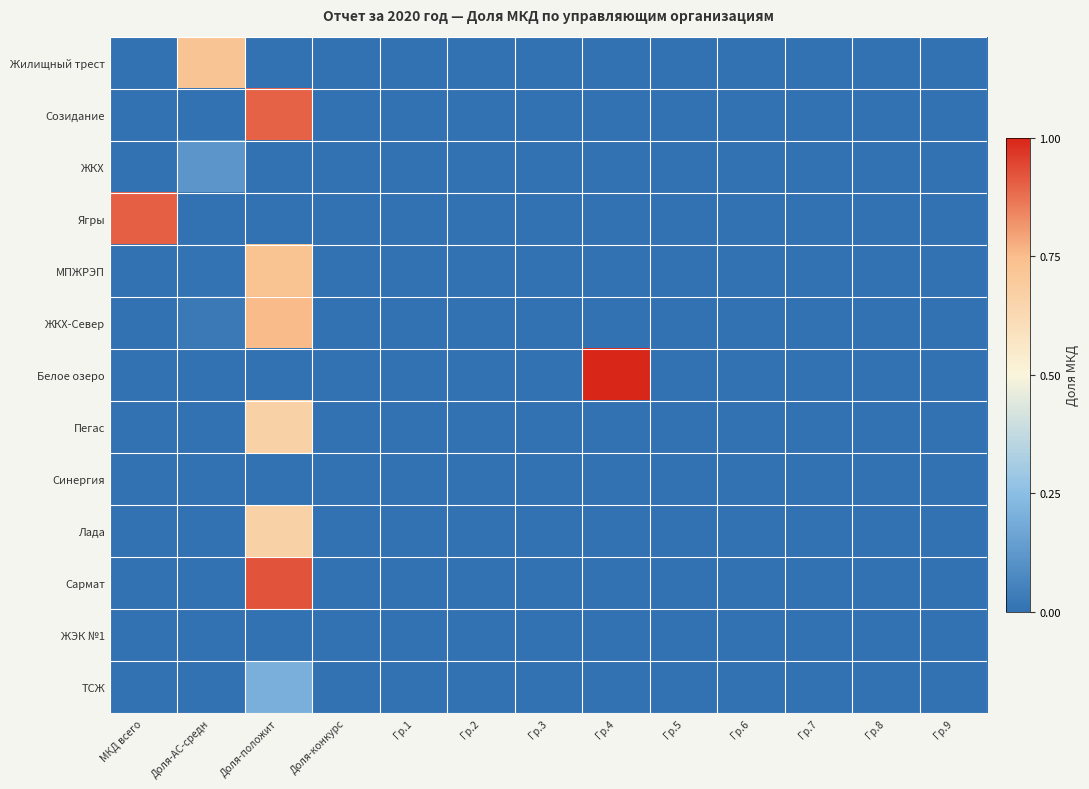

Reading left to right, transcribe all the data shown in this chart.

Жилищный трест: МКД всего=-0.5	Доля-АС-средн=0.2	Доля-положит=-0.5	Доля-конкурс=-0.5	Гр.1=-0.5	Гр.2=-0.5	Гр.3=-0.5	Гр.4=-0.5	Гр.5=-0.5	Гр.6=-0.5	Гр.7=-0.5	Гр.8=-0.5	Гр.9=-0.5
Созидание: МКД всего=-0.5	Доля-АС-средн=-0.5	Доля-положит=0.4	Доля-конкурс=-0.5	Гр.1=-0.5	Гр.2=-0.5	Гр.3=-0.5	Гр.4=-0.5	Гр.5=-0.5	Гр.6=-0.5	Гр.7=-0.5	Гр.8=-0.5	Гр.9=-0.5
ЖКХ: МКД всего=-0.5	Доля-АС-средн=-0.4	Доля-положит=-0.5	Доля-конкурс=-0.5	Гр.1=-0.5	Гр.2=-0.5	Гр.3=-0.5	Гр.4=-0.5	Гр.5=-0.5	Гр.6=-0.5	Гр.7=-0.5	Гр.8=-0.5	Гр.9=-0.5
Ягры: МКД всего=0.4	Доля-АС-средн=-0.5	Доля-положит=-0.5	Доля-конкурс=-0.5	Гр.1=-0.5	Гр.2=-0.5	Гр.3=-0.5	Гр.4=-0.5	Гр.5=-0.5	Гр.6=-0.5	Гр.7=-0.5	Гр.8=-0.5	Гр.9=-0.5
МПЖРЭП: МКД всего=-0.5	Доля-АС-средн=-0.5	Доля-положит=0.2	Доля-конкурс=-0.5	Гр.1=-0.5	Гр.2=-0.5	Гр.3=-0.5	Гр.4=-0.5	Гр.5=-0.5	Гр.6=-0.5	Гр.7=-0.5	Гр.8=-0.5	Гр.9=-0.5
ЖКХ-Север: МКД всего=-0.5	Доля-АС-средн=-0.5	Доля-положит=0.3	Доля-конкурс=-0.5	Гр.1=-0.5	Гр.2=-0.5	Гр.3=-0.5	Гр.4=-0.5	Гр.5=-0.5	Гр.6=-0.5	Гр.7=-0.5	Гр.8=-0.5	Гр.9=-0.5
Белое озеро: МКД всего=-0.5	Доля-АС-средн=-0.5	Доля-положит=-0.5	Доля-конкурс=-0.5	Гр.1=-0.5	Гр.2=-0.5	Гр.3=-0.5	Гр.4=0.5	Гр.5=-0.5	Гр.6=-0.5	Гр.7=-0.5	Гр.8=-0.5	Гр.9=-0.5
Пегас: МКД всего=-0.5	Доля-АС-средн=-0.5	Доля-положит=0.2	Доля-конкурс=-0.5	Гр.1=-0.5	Гр.2=-0.5	Гр.3=-0.5	Гр.4=-0.5	Гр.5=-0.5	Гр.6=-0.5	Гр.7=-0.5	Гр.8=-0.5	Гр.9=-0.5
Синергия: МКД всего=-0.5	Доля-АС-средн=-0.5	Доля-положит=-0.5	Доля-конкурс=-0.5	Гр.1=-0.5	Гр.2=-0.5	Гр.3=-0.5	Гр.4=-0.5	Гр.5=-0.5	Гр.6=-0.5	Гр.7=-0.5	Гр.8=-0.5	Гр.9=-0.5
Лада: МКД всего=-0.5	Доля-АС-средн=-0.5	Доля-положит=0.2	Доля-конкурс=-0.5	Гр.1=-0.5	Гр.2=-0.5	Гр.3=-0.5	Гр.4=-0.5	Гр.5=-0.5	Гр.6=-0.5	Гр.7=-0.5	Гр.8=-0.5	Гр.9=-0.5
Сармат: МКД всего=-0.5	Доля-АС-средн=-0.5	Доля-положит=0.4	Доля-конкурс=-0.5	Гр.1=-0.5	Гр.2=-0.5	Гр.3=-0.5	Гр.4=-0.5	Гр.5=-0.5	Гр.6=-0.5	Гр.7=-0.5	Гр.8=-0.5	Гр.9=-0.5
ЖЭК №1: МКД всего=-0.5	Доля-АС-средн=-0.5	Доля-положит=-0.5	Доля-конкурс=-0.5	Гр.1=-0.5	Гр.2=-0.5	Гр.3=-0.5	Гр.4=-0.5	Гр.5=-0.5	Гр.6=-0.5	Гр.7=-0.5	Гр.8=-0.5	Гр.9=-0.5
ТСЖ: МКД всего=-0.5	Доля-АС-средн=-0.5	Доля-положит=-0.3	Доля-конкурс=-0.5	Гр.1=-0.5	Гр.2=-0.5	Гр.3=-0.5	Гр.4=-0.5	Гр.5=-0.5	Гр.6=-0.5	Гр.7=-0.5	Гр.8=-0.5	Гр.9=-0.5